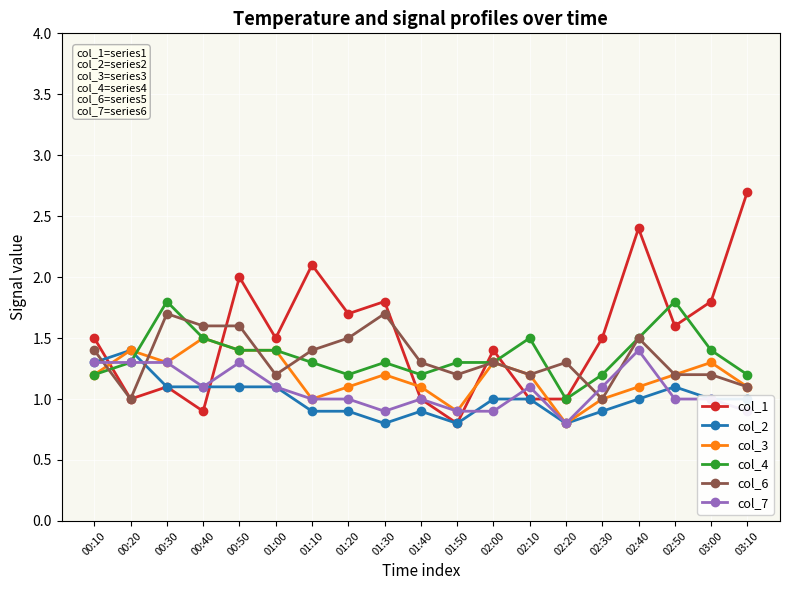

What position from the left is 00:20?

2